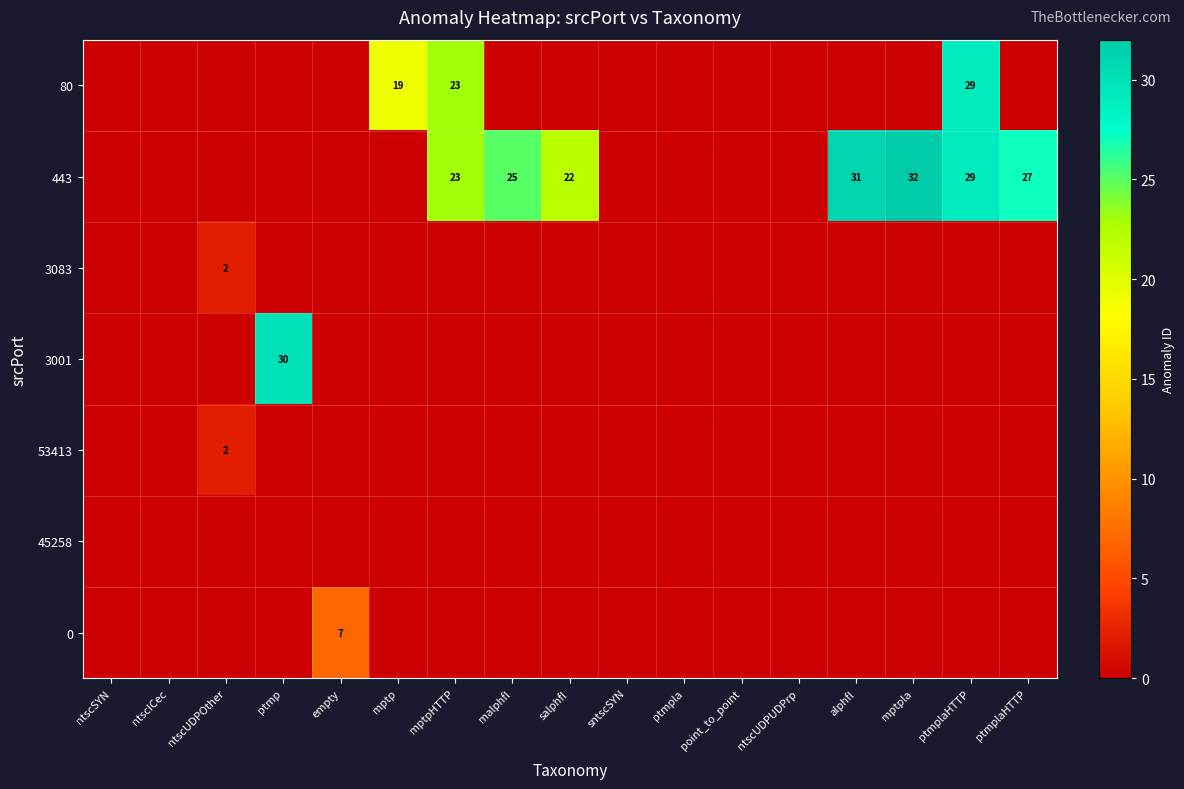

Is it true that 443 equals 5 at malphfl?

False